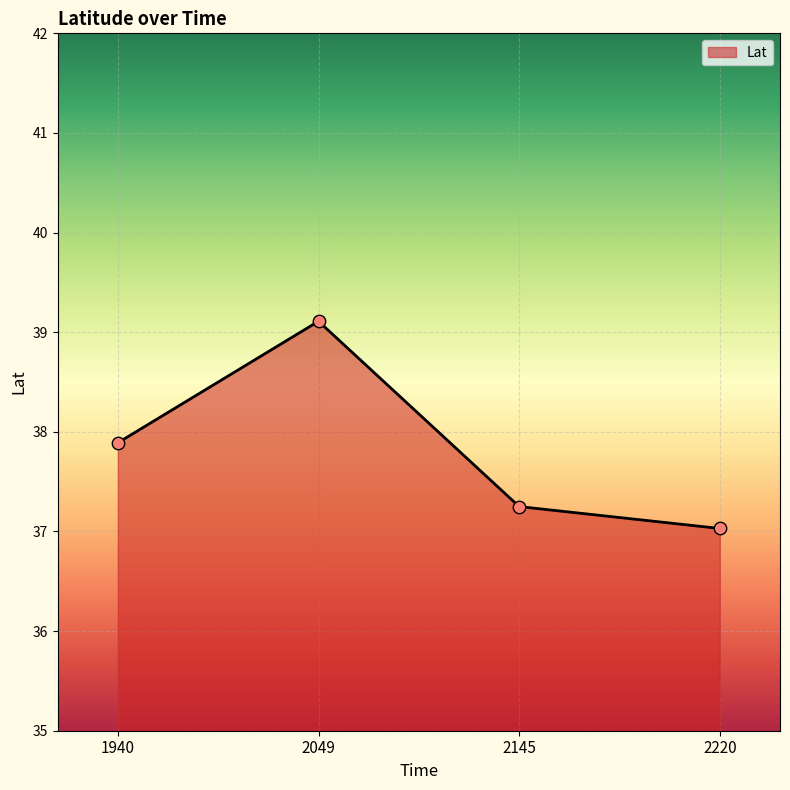

Approximately how many times larger is the value at 2049 compared to 2220?

1.1